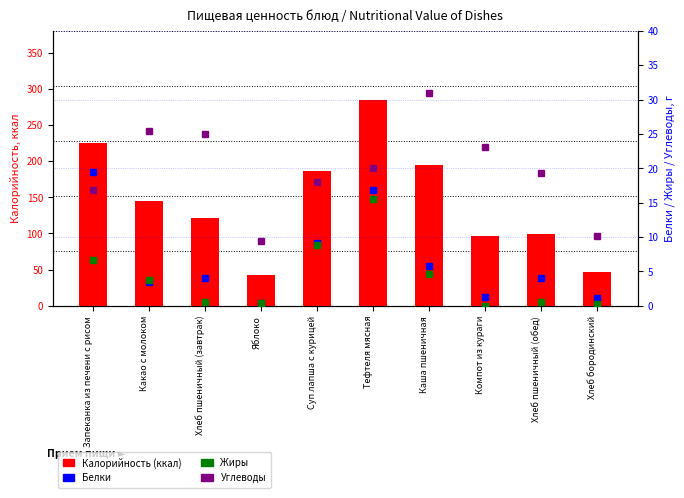

Which category has the highest value in the Белки series?

Запеканка из печени с рисом